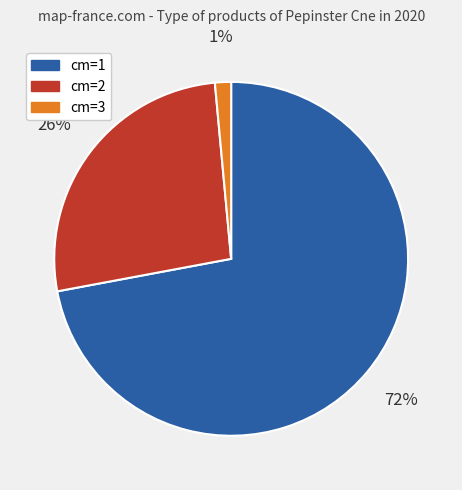

How many slices are in this pie chart?

3